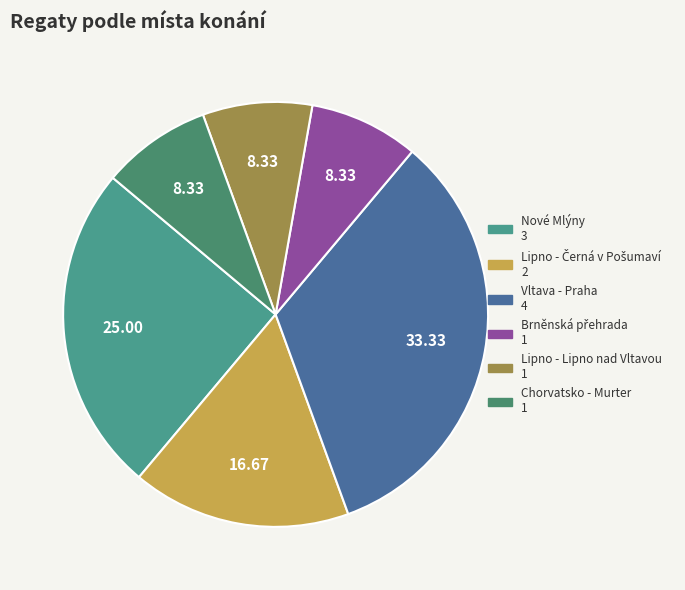

How much of the chart is everything except Nové Mlýny?

75.0%